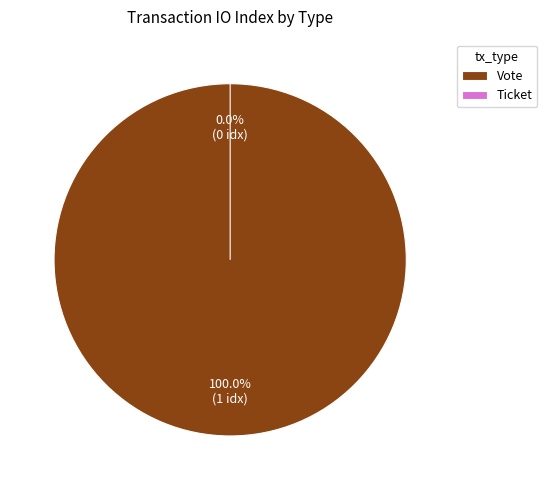

Is the sum of Vote and Ticket greater than half?

Yes